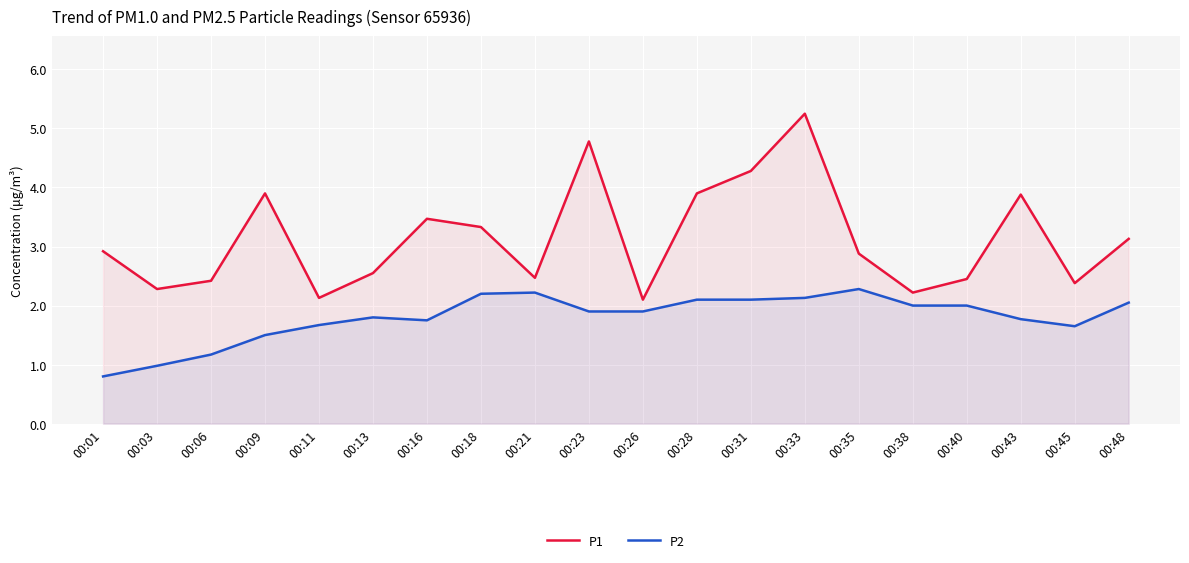

Which series has the largest range (max minus min)?

P1